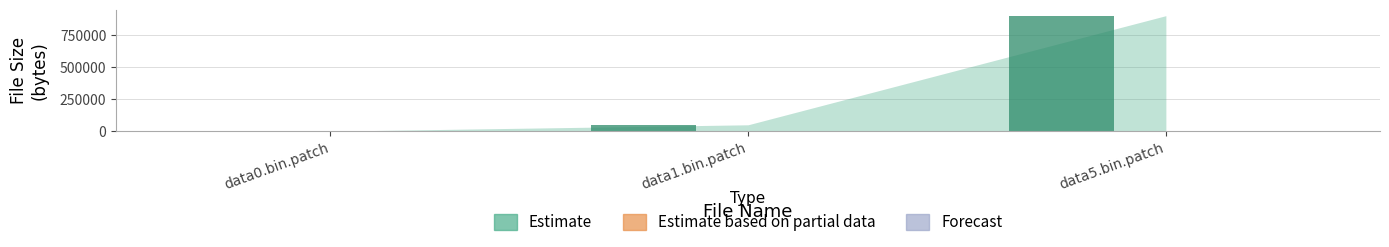

At which label does Estimate reach its peak?

data5.bin.patch